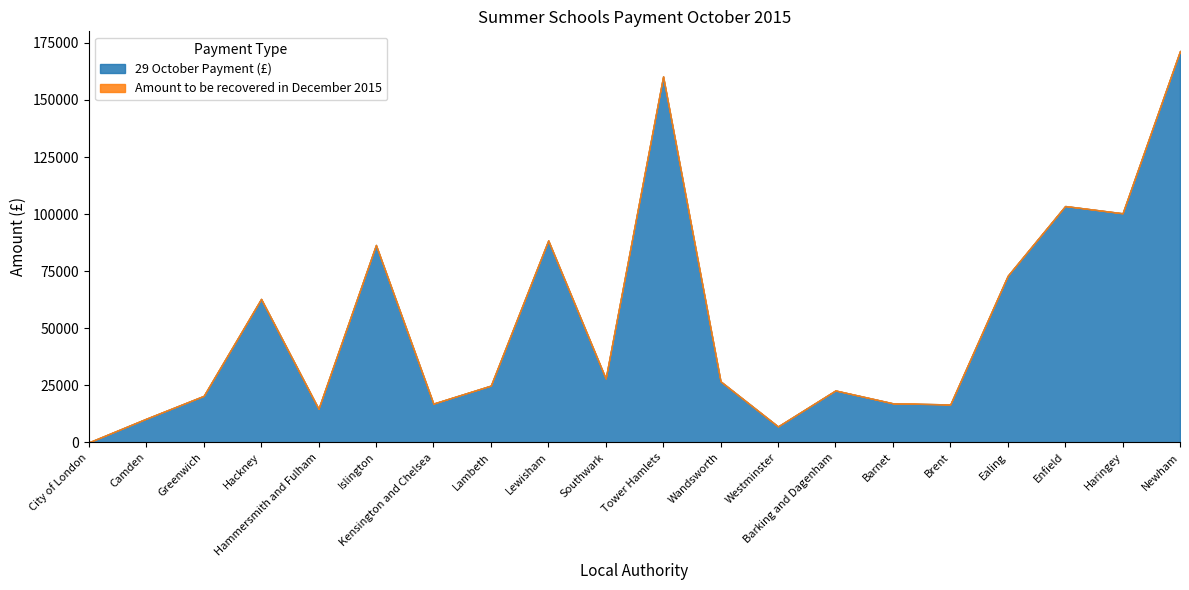

True or false: 29 October Payment (£) and Amount to be recovered in December 2015 cross at least once.

False